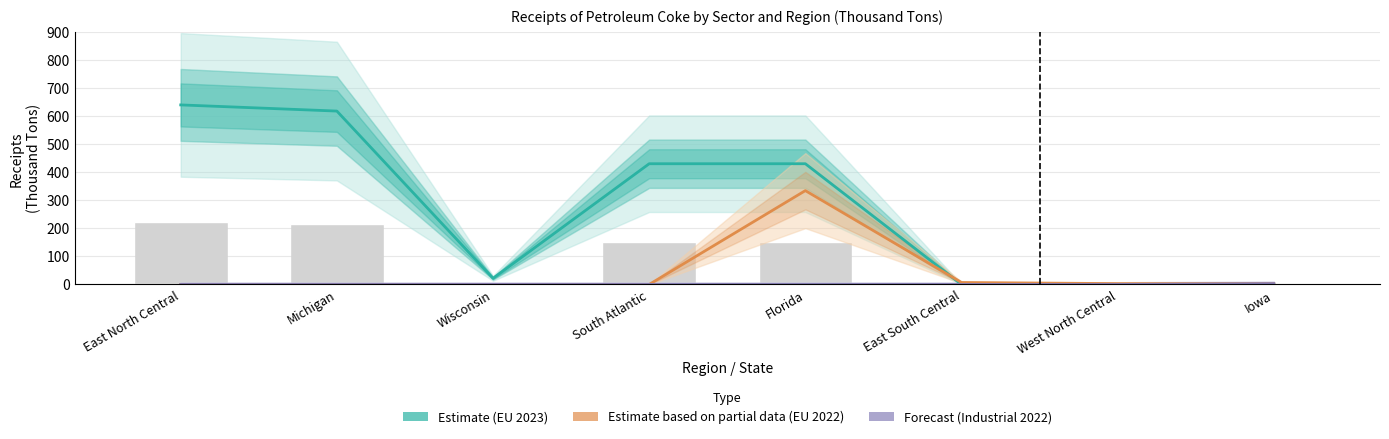

Which has a higher value, East North Central or West North Central?

East North Central